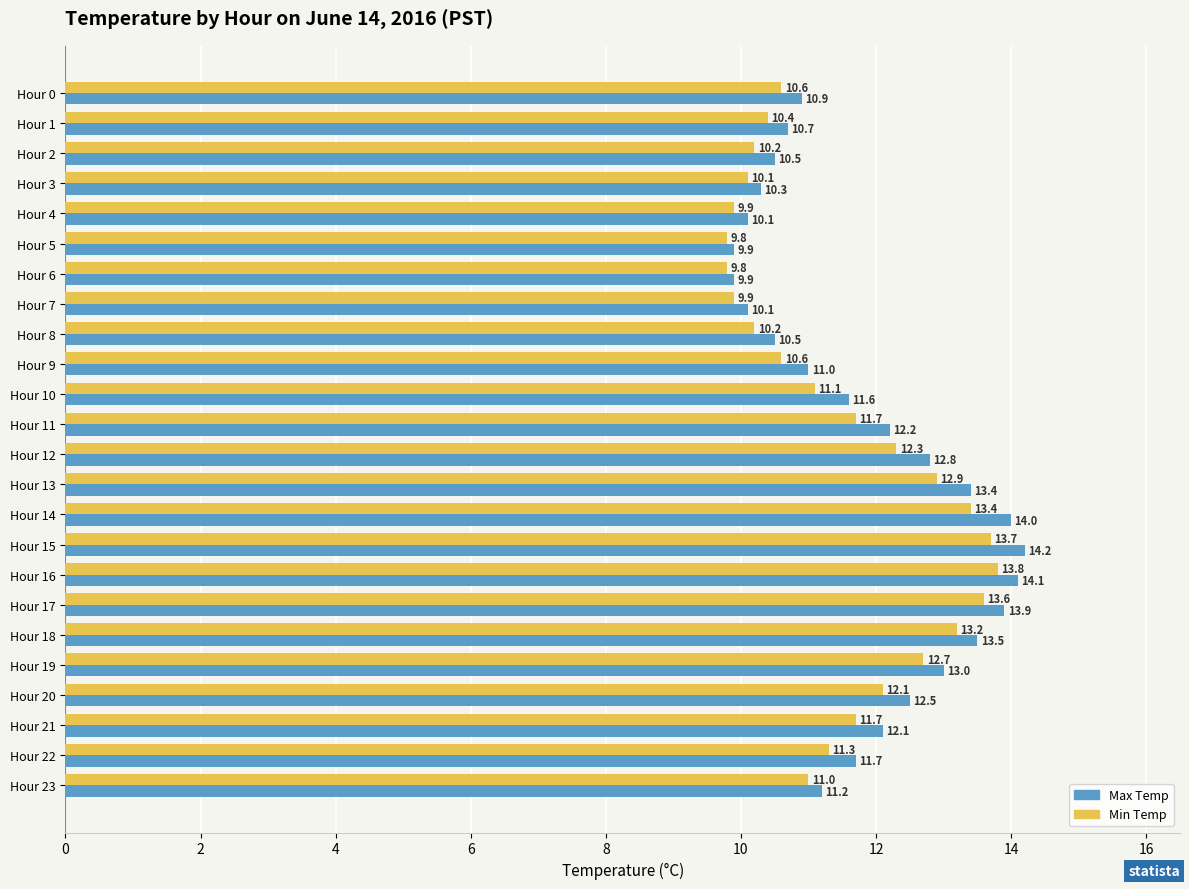

Rank the series by their average value, from lowest to highest.

Min Temp, Max Temp